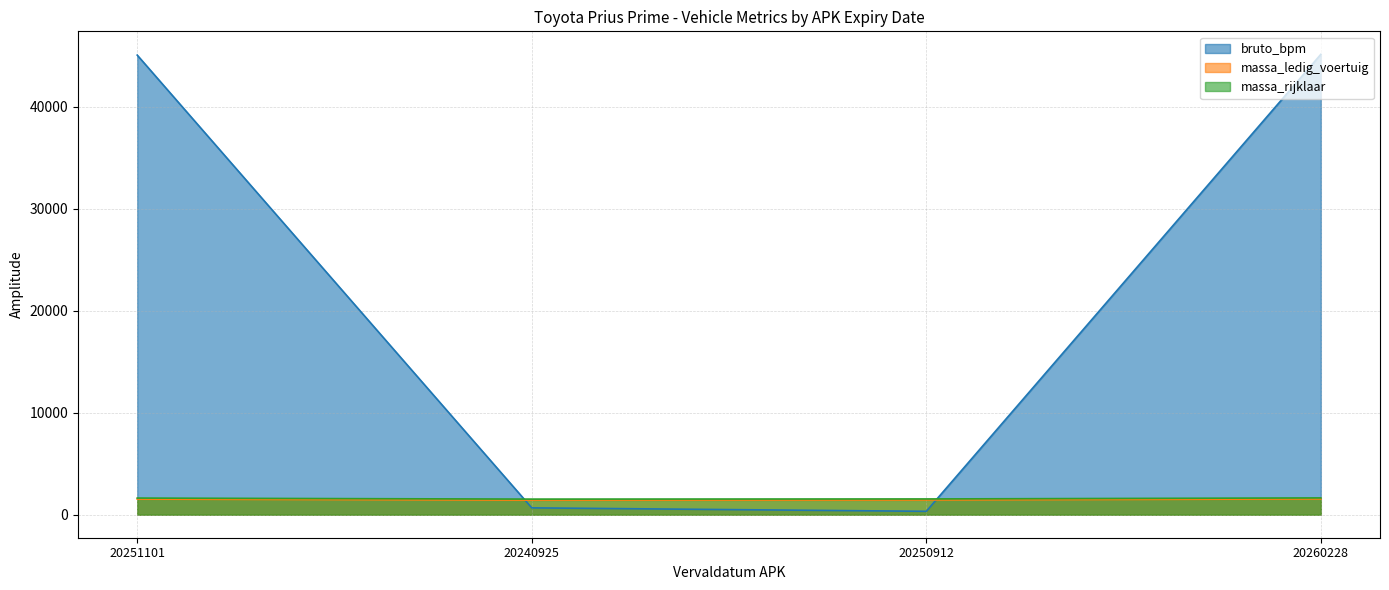

What is the value of the massa_ledig_voertuig point at the 1st from the left?

1531